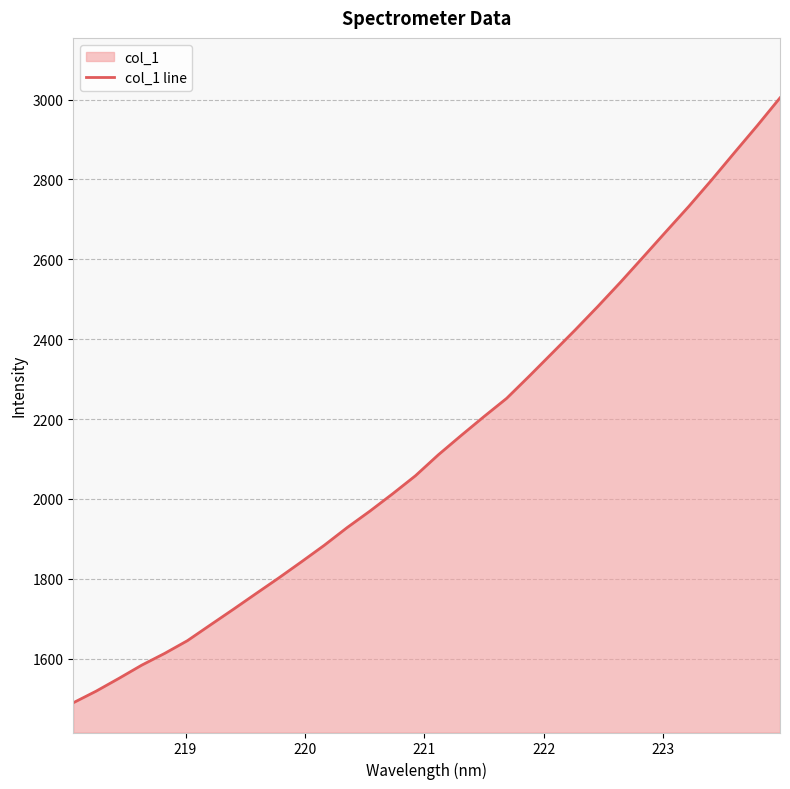

What is the greatest value displayed?

3004.4